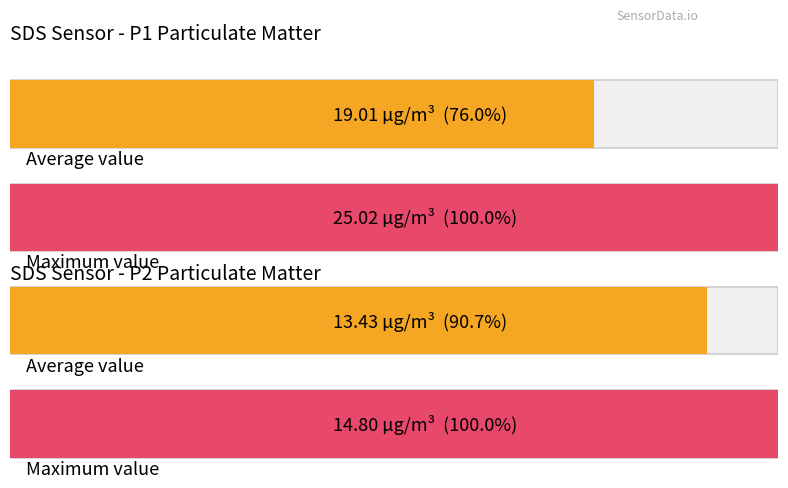

What is the value of the SDS_P2 bar at the 5th from the left?

13.4